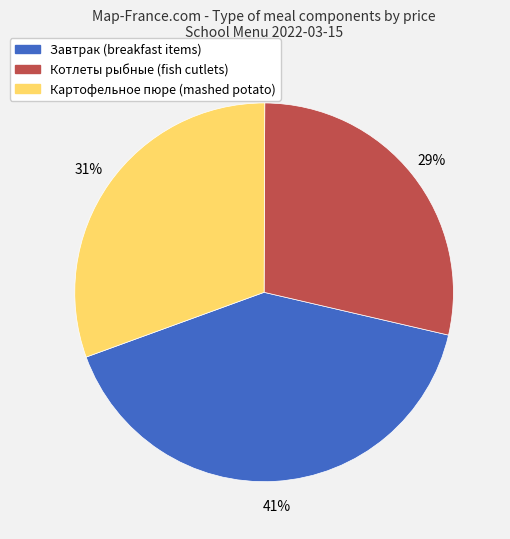

To the nearest percent, what is the average slice percentage?

33%